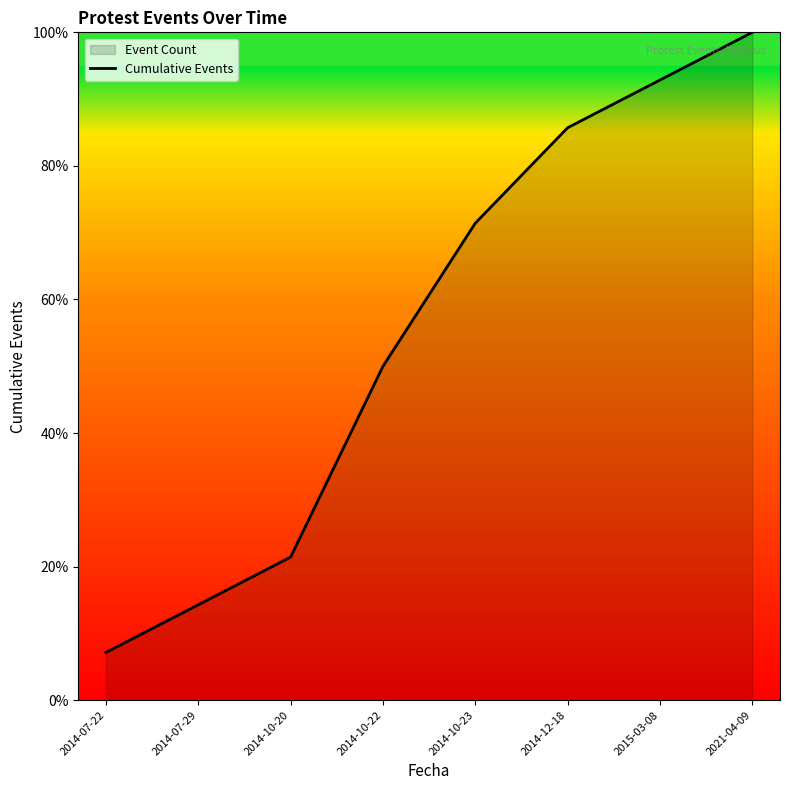

What is the label of the 5th point from the left?

2014-10-23